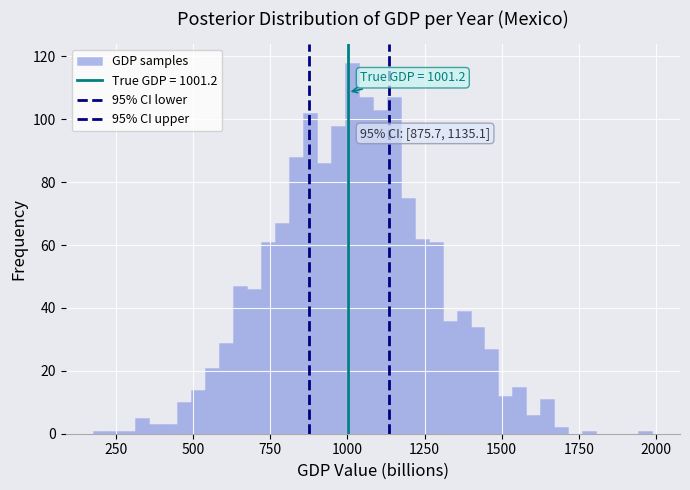

Around what value on the x-axis is the tallest bar? Give the approximate position of its centre, as read against the axis.

1000